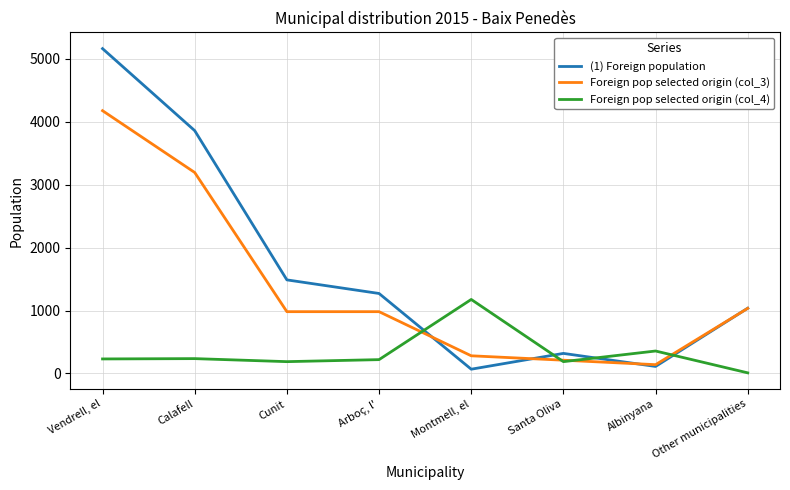

Which series changed the most between Arboç, l' and Santa Oliva?

(1) Foreign population